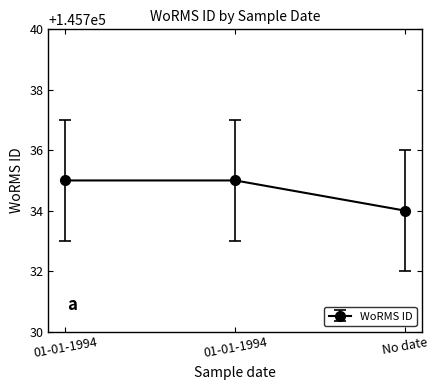

List the labels in order of value, smallest first.

No date, 01-01-1994, 01-01-1994